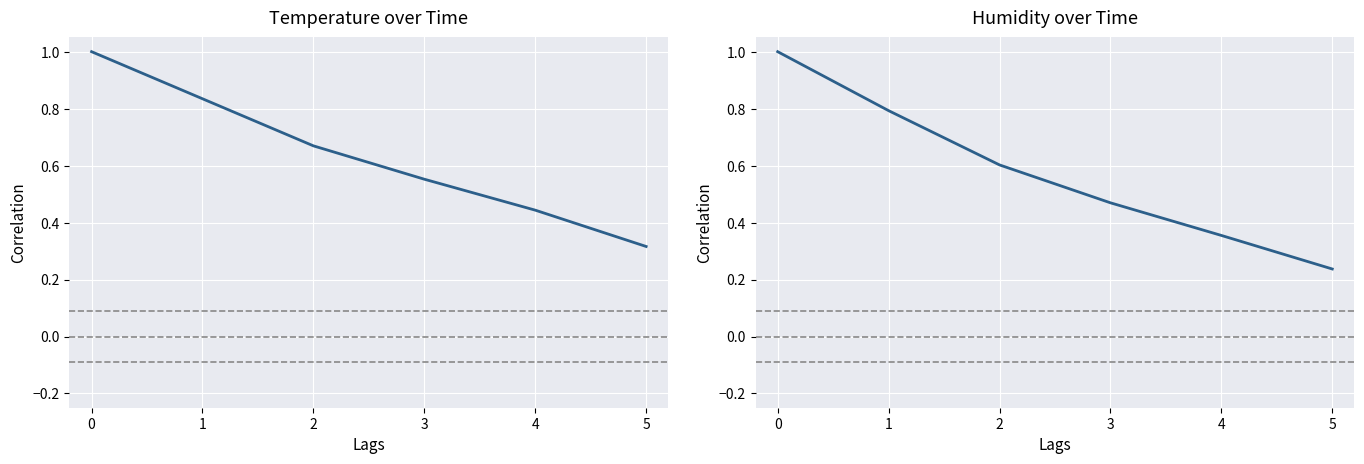

List the labels in order of value, largest first.

0, 1, 2, 3, 4, 5